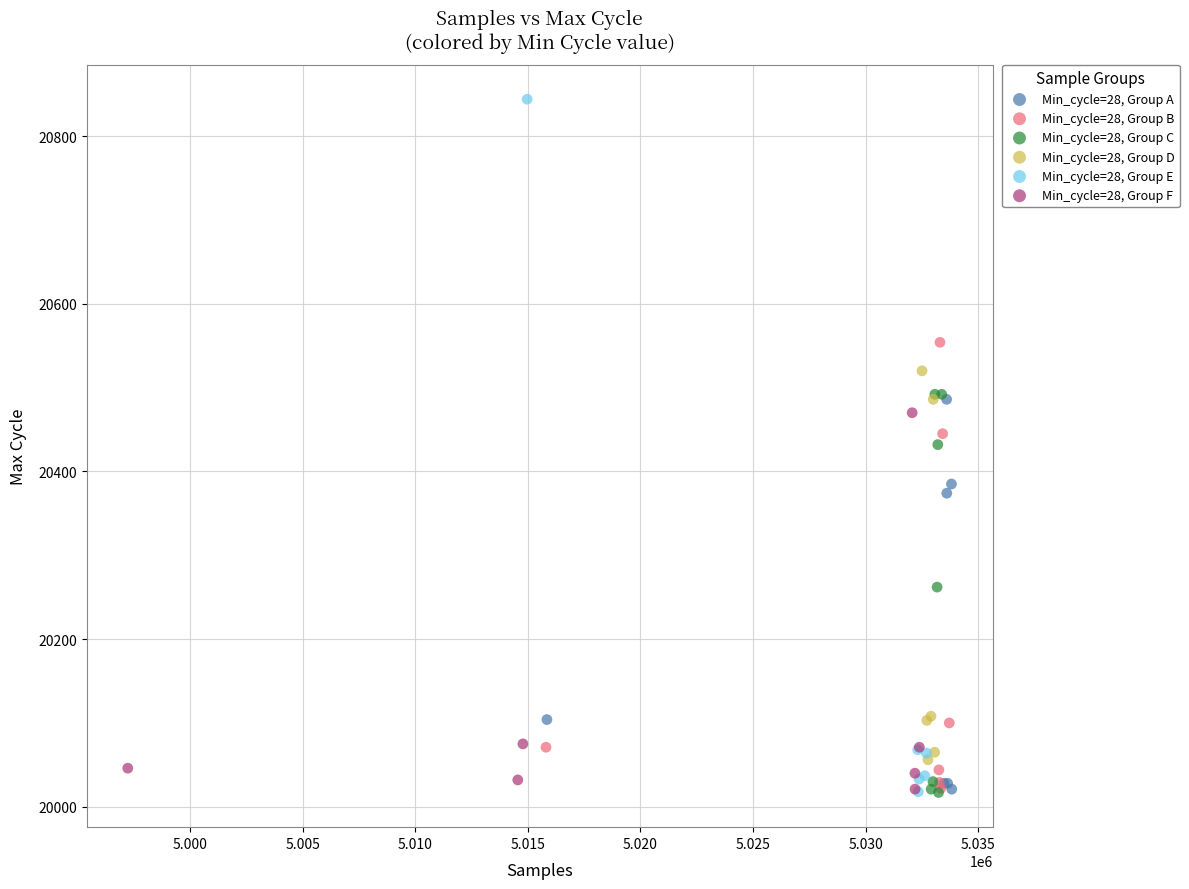

Which series has the widest spread of Y values?

Min_cycle=28, Group E